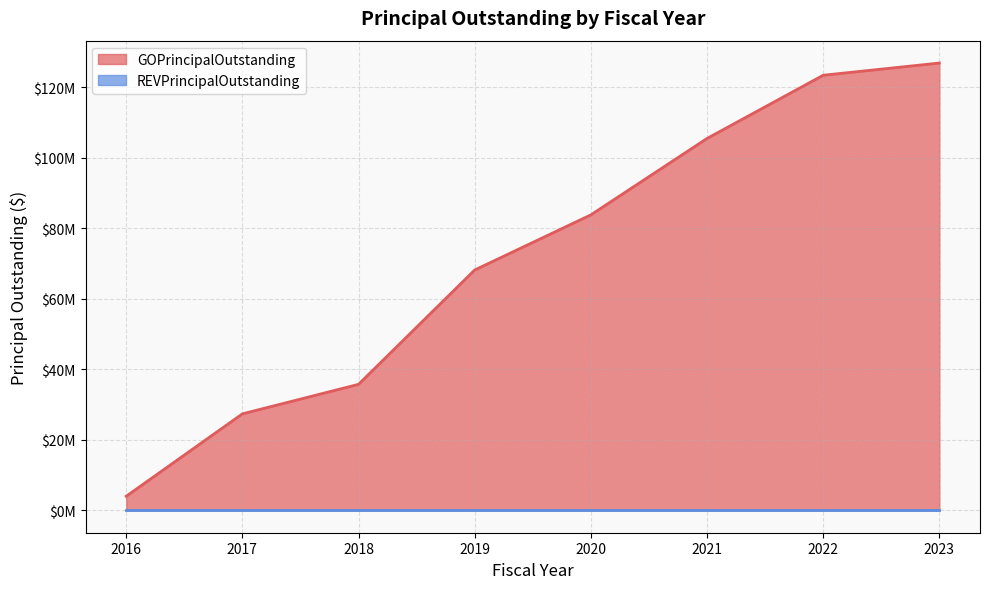

Reading left to right, transcribe all the data shown in this chart.

2016=4000000	2017=27375000	2018=35750000	2019=68185000	2020=83825000	2021=105500000	2022=123430000	2023=126895000